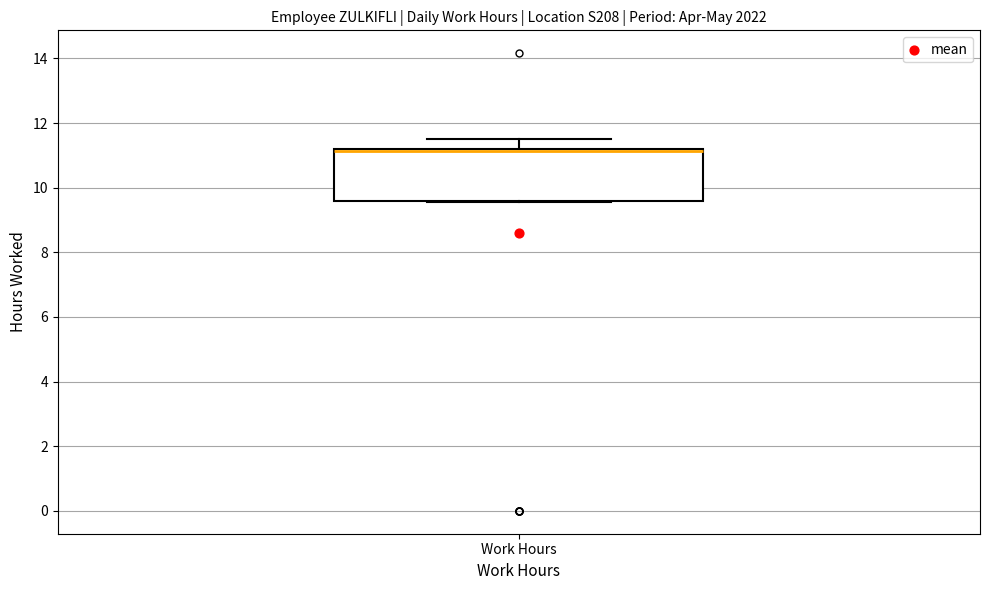

Where is the upper edge of the box for Work Hours on the y-axis? The values are not printed on the chart, so give them approximately, as read against the axis.

11.2